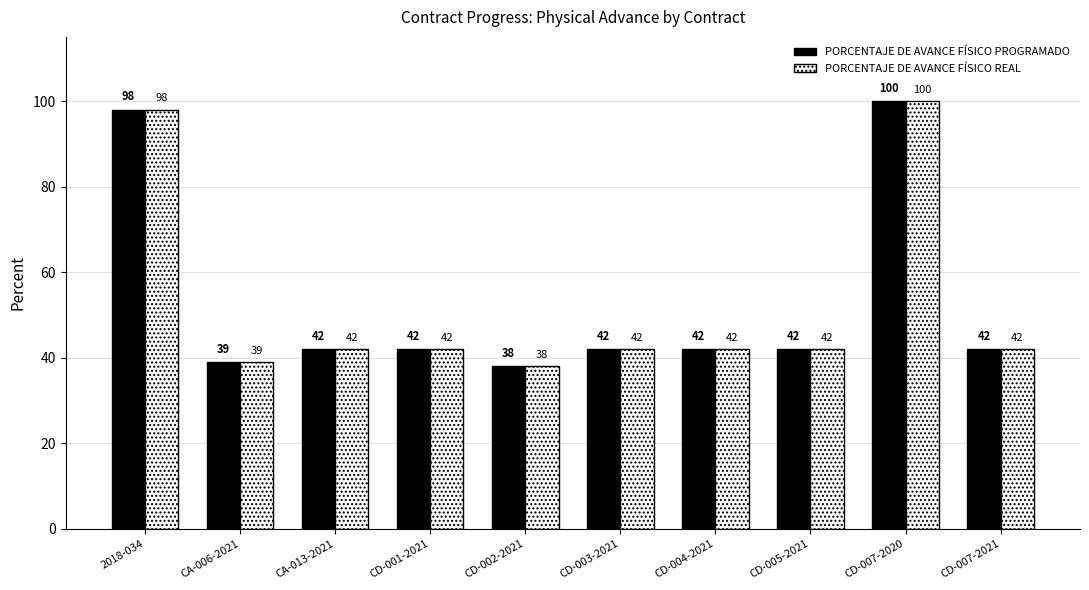

Where does the PORCENTAJE DE AVANCE FÍSICO REAL series first go above 42?

2018-034